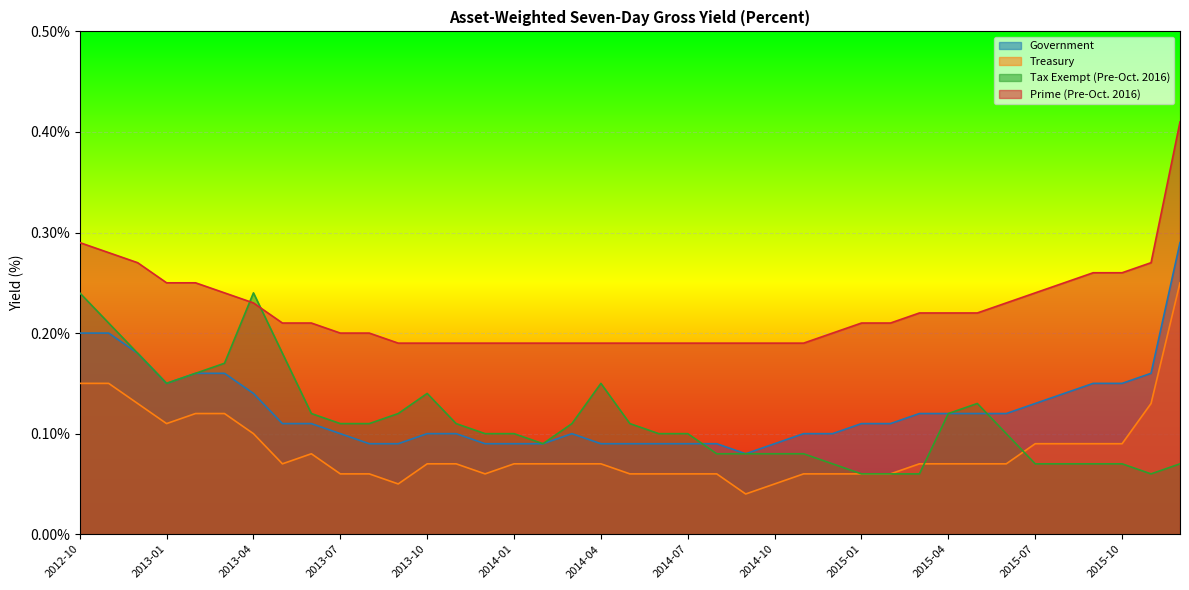

What is the value of the Tax Exempt (Pre-Oct. 2016) point at the 9th from the left?

0.1